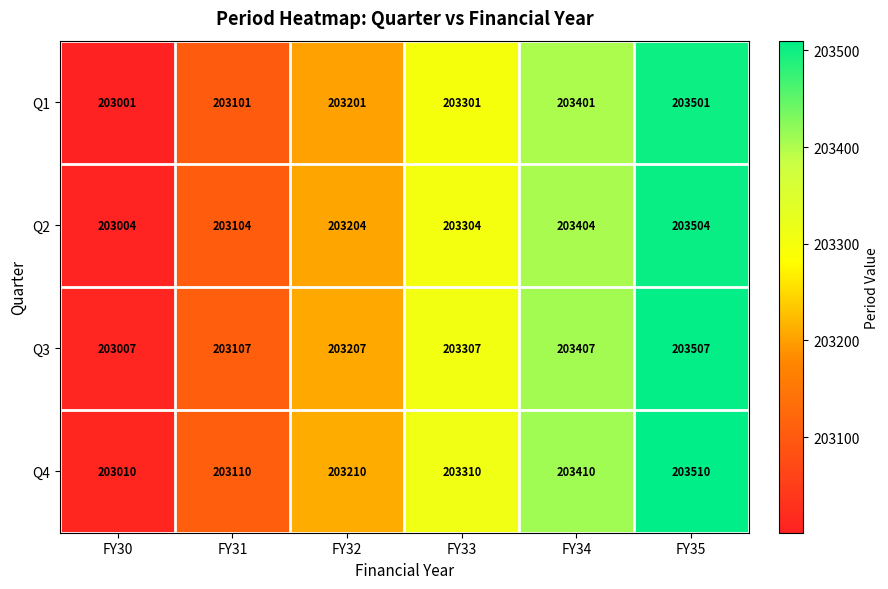

What is the average value of the Q3 series?

203257